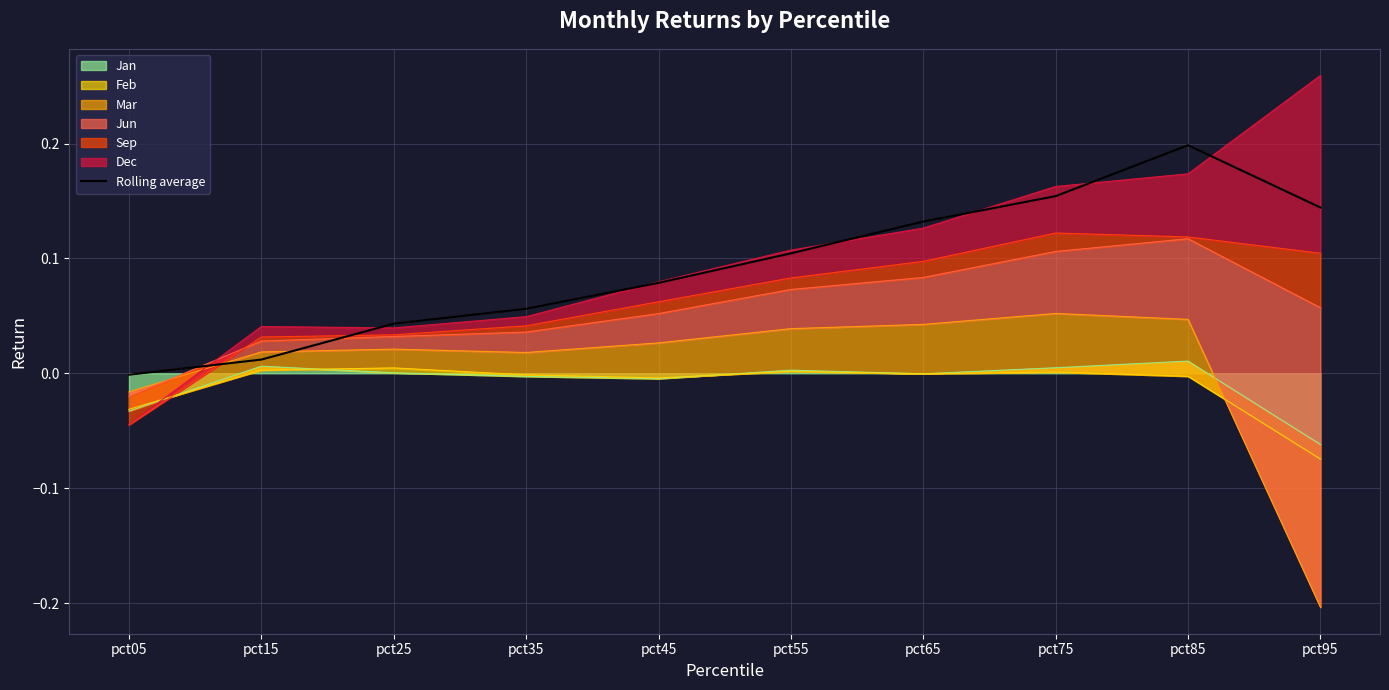

Is it true that the value at pct45 is 0.0?

False